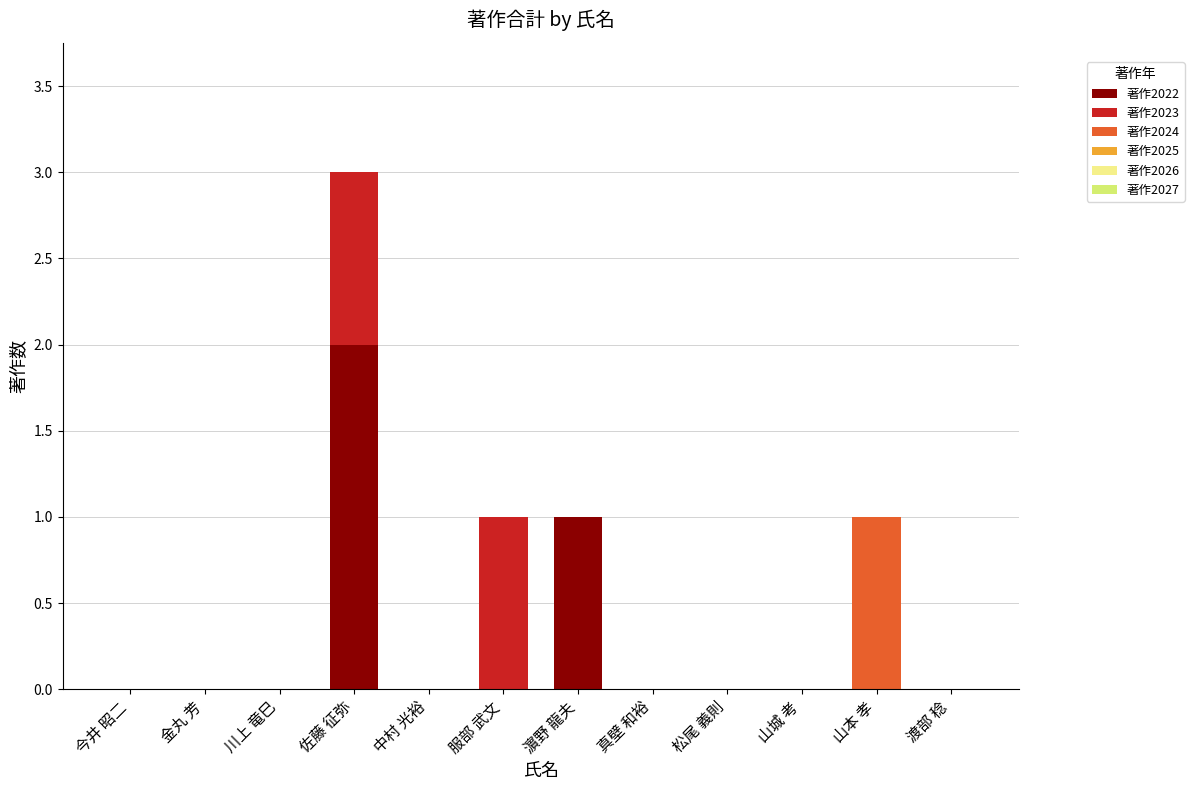

The 著作2022 series shows -1 at 服部 武文. True or false?

False